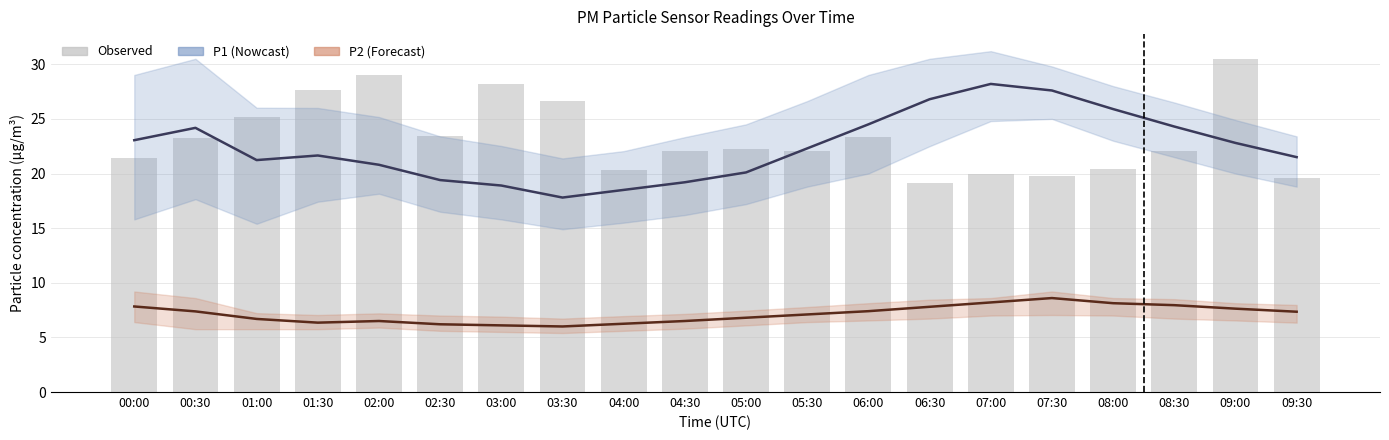

List the series in order of their peak value, highest first.

Observed, P1 (PM10), P2 (PM2.5)